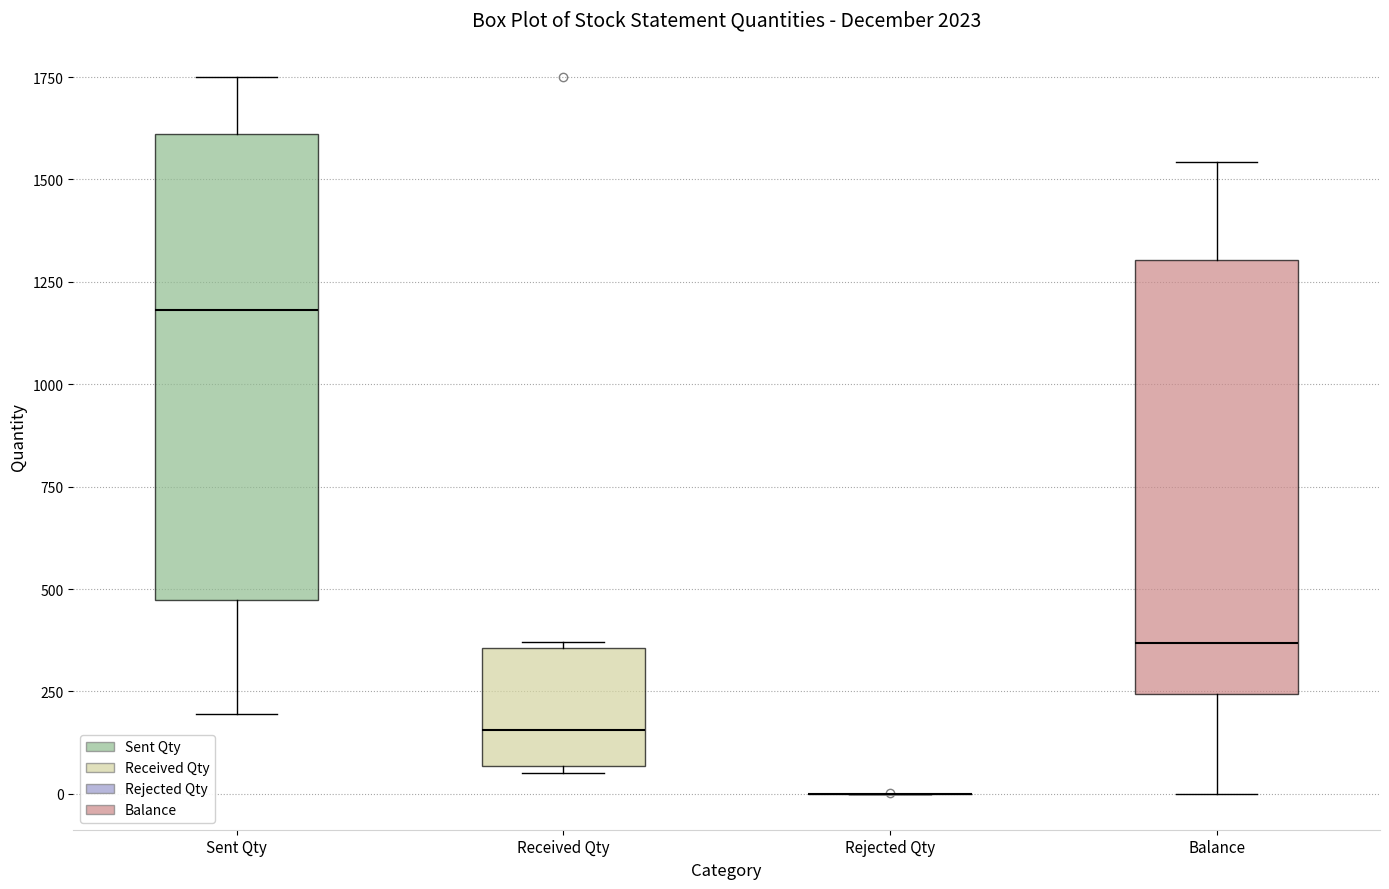

Where is the lower edge of the box for Received Qty on the y-axis? The values are not printed on the chart, so give them approximately, as read against the axis.

50